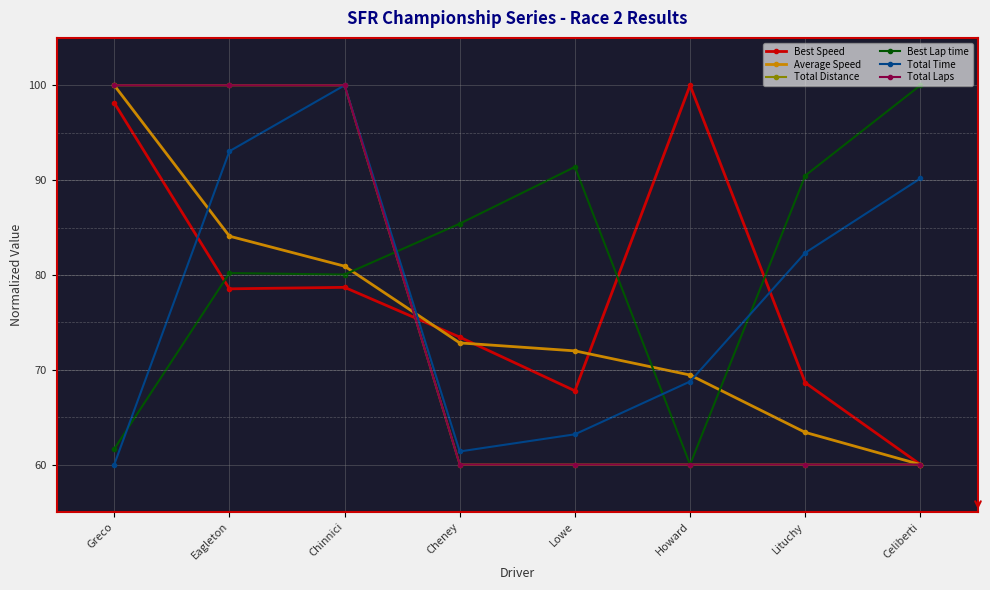

What is the smallest value displayed?

60.0